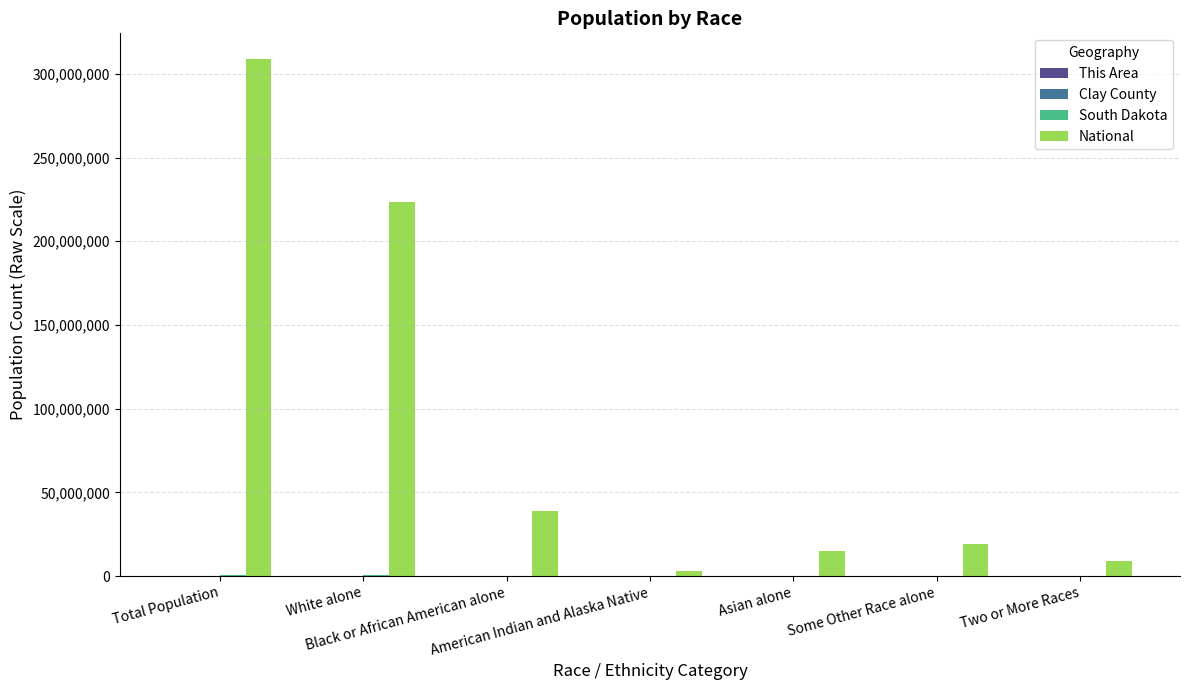

Which series has the largest total across all categories?

National